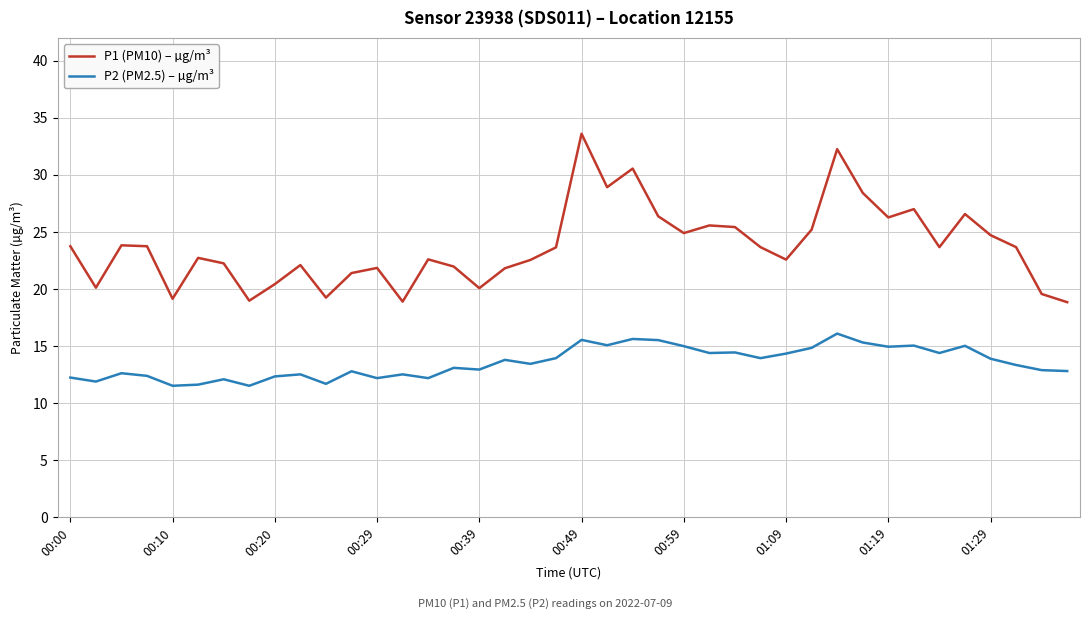

Which series has the largest range (max minus min)?

P1 (PM10) – µg/m³